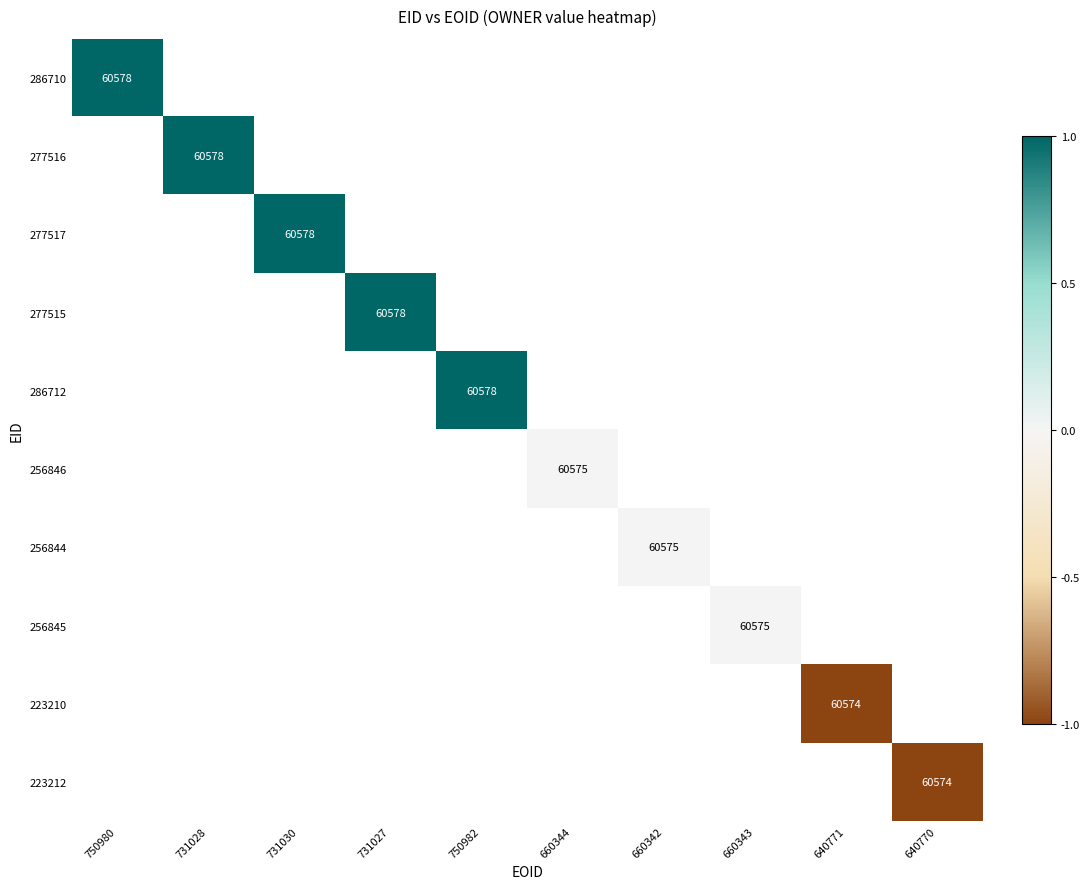

The 277517 series shows 0.3 at 731030. True or false?

False